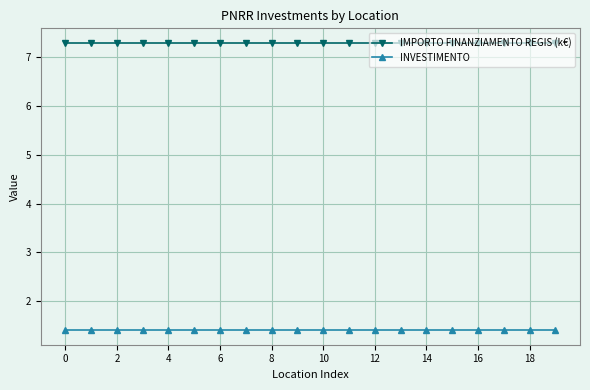

What is the minimum value for INVESTIMENTO?

1.4